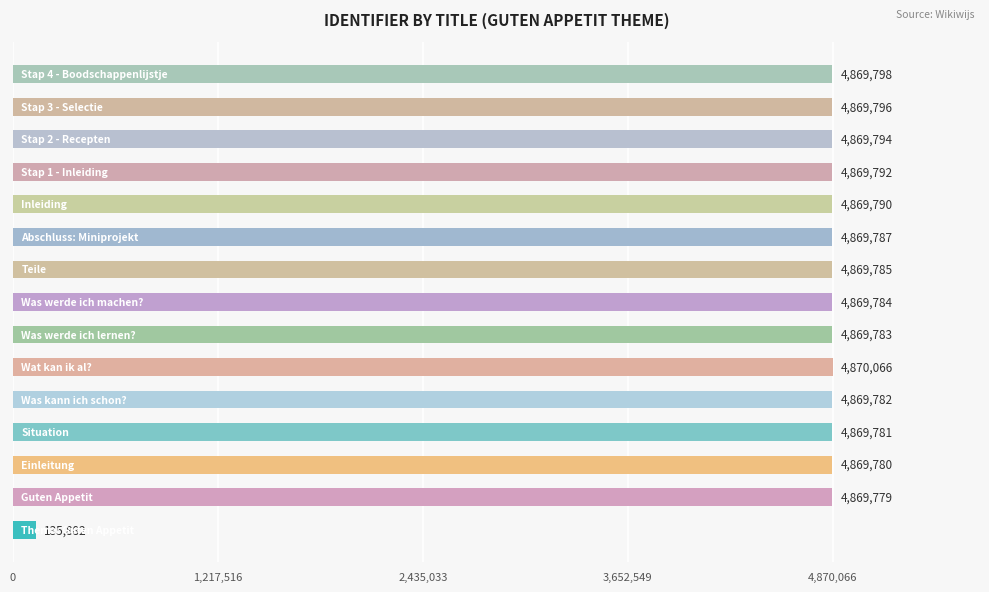

What is the maximum value shown in the chart?

4870066